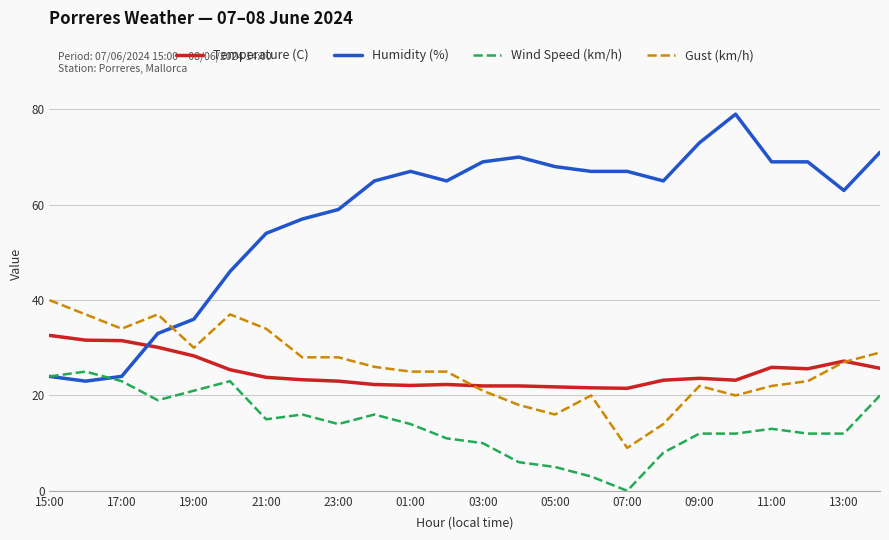

List the series in order of their peak value, highest first.

Humidity (%), Gust (km/h), Temperature (C), Wind Speed (km/h)